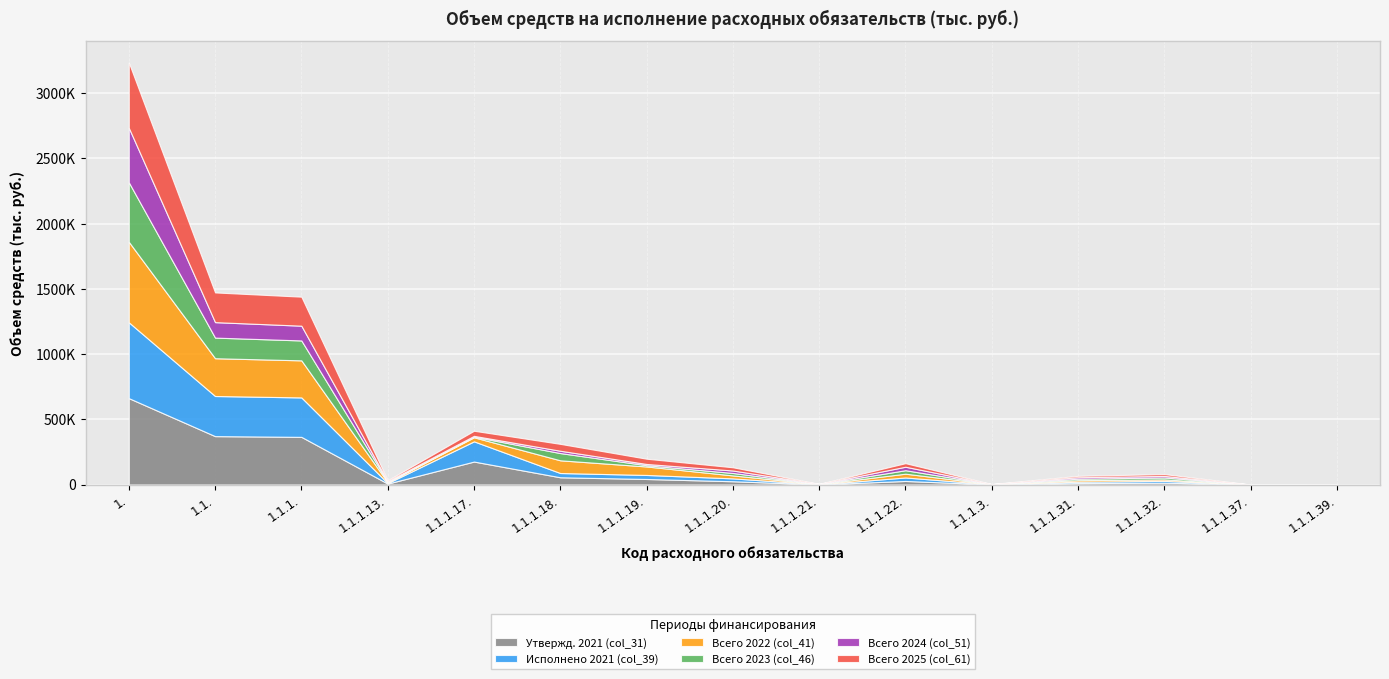

How many values in the Утвержд. 2021 (col_31) series are below 25069?

7